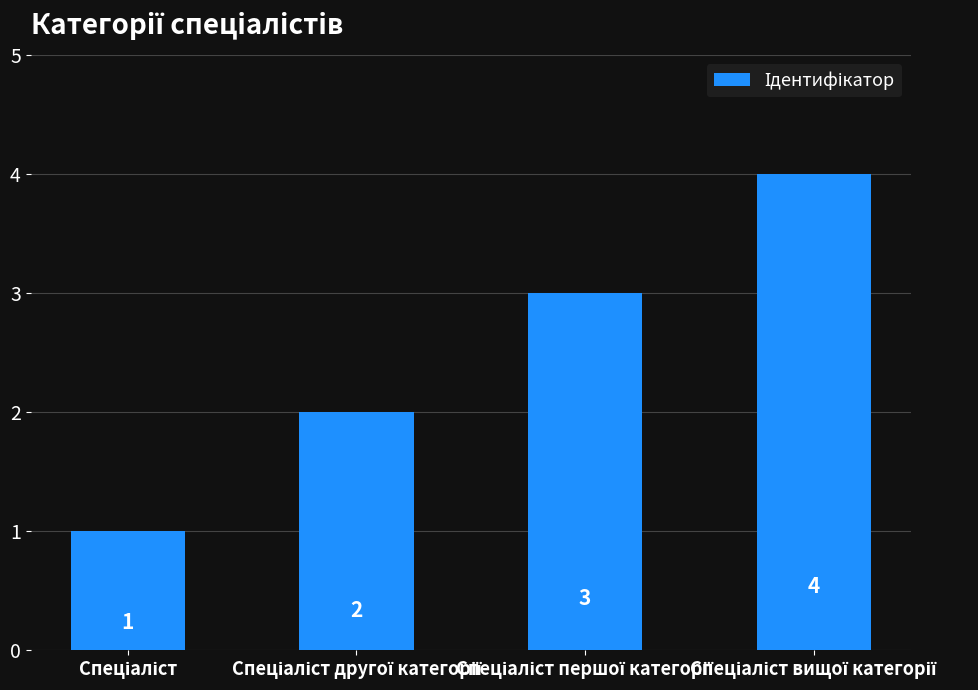

What is the maximum value shown in the chart?

4